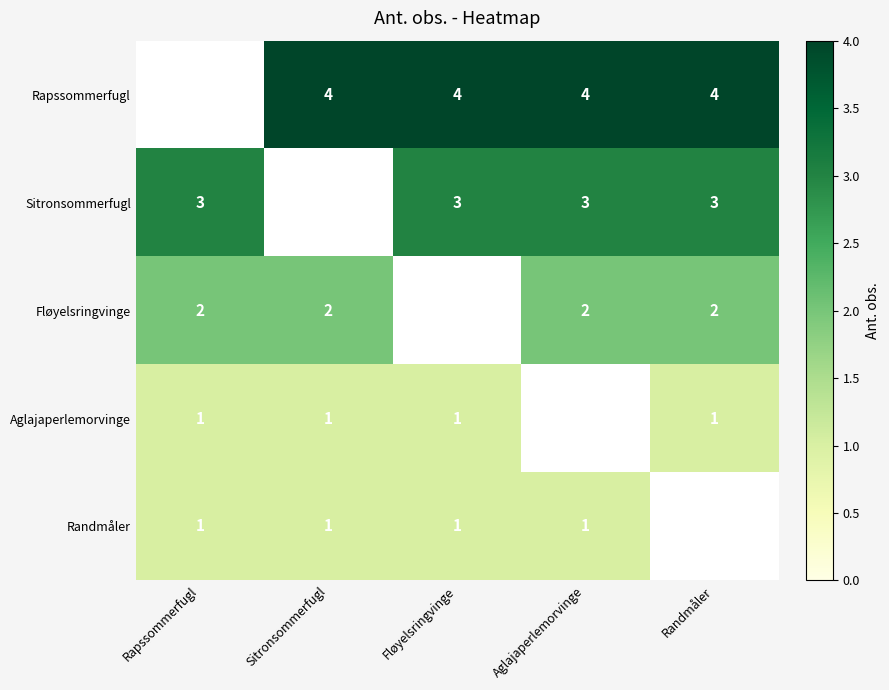

What is the sum of the Rapssommerfugl values at Aglajaperlemorvinge and Sitronsommerfugl?

8